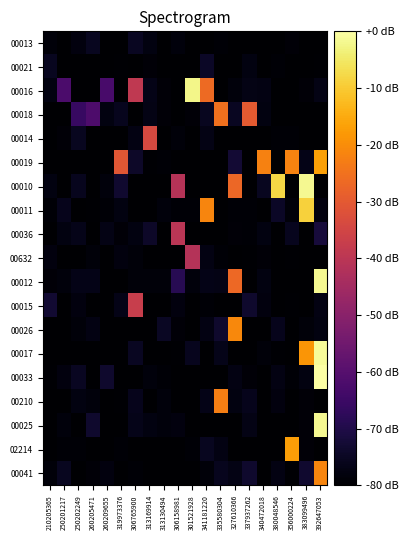

Reading left to right, transcribe all the data shown in this chart.

00013: 210205365=-78.5	250201217=-80.0	250202249=-78.1	260205471=-75.4	260209655=-80.0	319973376=-80.0	306765900=-75.3	313169914=-77.7	313130494=-80.0	306158981=-78.4	301521928=-80.0	341181220=-80.0	335580304=-79.3	327610366=-80.0	337937262=-80.0	340472018=-80.0	380048546=-80.0	356000224=-79.1	383099496=-80.0	392647053=-80.0
00021: 210205365=-75.6	250201217=-80.0	250202249=-79.8	260205471=-80.0	260209655=-80.0	319973376=-79.7	306765900=-80.0	313169914=-78.9	313130494=-80.0	306158981=-80.0	301521928=-80.0	341181220=-74.4	335580304=-80.0	327610366=-80.0	337937262=-77.5	340472018=-80.0	380048546=-79.4	356000224=-80.0	383099496=-80.0	392647053=-79.4
00016: 210205365=-77.8	250201217=-61.9	250202249=-80.0	260205471=-80.0	260209655=-62.5	319973376=-80.0	306765900=-39.0	313169914=-76.8	313130494=-79.0	306158981=-80.0	301521928=-2.4	341181220=-26.3	335580304=-80.0	327610366=-78.2	337937262=-76.9	340472018=-77.2	380048546=-80.0	356000224=-80.0	383099496=-79.0	392647053=-77.1
00018: 210205365=-80.0	250201217=-80.0	250202249=-65.8	260205471=-61.7	260209655=-77.6	319973376=-75.9	306765900=-80.0	313169914=-77.0	313130494=-78.9	306158981=-80.0	301521928=-78.9	341181220=-75.4	335580304=-25.1	327610366=-75.3	337937262=-29.9	340472018=-77.5	380048546=-79.7	356000224=-80.0	383099496=-79.7	392647053=-80.0
00014: 210205365=-80.0	250201217=-78.9	250202249=-75.6	260205471=-80.0	260209655=-80.0	319973376=-80.0	306765900=-77.3	313169914=-33.9	313130494=-80.0	306158981=-78.5	301521928=-79.7	341181220=-77.1	335580304=-80.0	327610366=-80.0	337937262=-80.0	340472018=-80.0	380048546=-79.1	356000224=-79.2	383099496=-80.0	392647053=-80.0
00019: 210205365=-80.0	250201217=-80.0	250202249=-80.0	260205471=-80.0	260209655=-80.0	319973376=-30.7	306765900=-74.3	313169914=-79.5	313130494=-79.2	306158981=-80.0	301521928=-80.0	341181220=-80.0	335580304=-79.8	327610366=-72.6	337937262=-80.0	340472018=-22.0	380048546=-80.0	356000224=-21.6	383099496=-76.6	392647053=-16.9
00010: 210205365=-77.6	250201217=-80.0	250202249=-75.8	260205471=-80.0	260209655=-78.2	319973376=-73.4	306765900=-80.0	313169914=-80.0	313130494=-79.7	306158981=-40.9	301521928=-80.0	341181220=-79.8	335580304=-80.0	327610366=-27.1	337937262=-80.0	340472018=-75.4	380048546=-7.9	356000224=-80.0	383099496=-1.7	392647053=-80.0
00011: 210205365=-79.3	250201217=-76.1	250202249=-80.0	260205471=-79.4	260209655=-79.2	319973376=-77.7	306765900=-80.0	313169914=-80.0	313130494=-78.4	306158981=-79.1	301521928=-79.2	341181220=-21.5	335580304=-80.0	327610366=-79.3	337937262=-79.1	340472018=-80.0	380048546=-74.4	356000224=-78.6	383099496=-8.9	392647053=-78.0
00036: 210205365=-80.0	250201217=-77.6	250202249=-76.5	260205471=-80.0	260209655=-77.1	319973376=-78.8	306765900=-77.5	313169914=-74.3	313130494=-80.0	306158981=-40.2	301521928=-80.0	341181220=-80.0	335580304=-80.0	327610366=-79.0	337937262=-79.2	340472018=-77.5	380048546=-80.0	356000224=-75.6	383099496=-80.0	392647053=-71.8
00632: 210205365=-78.1	250201217=-80.0	250202249=-80.0	260205471=-78.6	260209655=-80.0	319973376=-77.9	306765900=-78.6	313169914=-80.0	313130494=-80.0	306158981=-80.0	301521928=-41.3	341181220=-77.4	335580304=-79.4	327610366=-80.0	337937262=-79.5	340472018=-78.8	380048546=-80.0	356000224=-79.5	383099496=-79.8	392647053=-80.0
00012: 210205365=-78.9	250201217=-78.3	250202249=-76.8	260205471=-76.8	260209655=-80.0	319973376=-80.0	306765900=-78.5	313169914=-78.5	313130494=-78.5	306158981=-68.4	301521928=-78.3	341181220=-76.6	335580304=-77.1	327610366=-26.6	337937262=-80.0	340472018=-77.7	380048546=-80.0	356000224=-80.0	383099496=-80.0	392647053=-1.7
00015: 210205365=-73.1	250201217=-80.0	250202249=-77.9	260205471=-80.0	260209655=-80.0	319973376=-76.7	306765900=-37.5	313169914=-80.0	313130494=-80.0	306158981=-78.0	301521928=-80.0	341181220=-79.4	335580304=-79.9	327610366=-80.0	337937262=-73.6	340472018=-78.1	380048546=-80.0	356000224=-79.4	383099496=-80.0	392647053=-77.4
00026: 210205365=-80.0	250201217=-80.0	250202249=-78.5	260205471=-77.4	260209655=-80.0	319973376=-80.0	306765900=-80.0	313169914=-80.0	313130494=-74.7	306158981=-78.8	301521928=-80.0	341181220=-77.2	335580304=-73.6	327610366=-20.9	337937262=-80.0	340472018=-80.0	380048546=-76.2	356000224=-80.0	383099496=-78.7	392647053=-77.7
00017: 210205365=-80.0	250201217=-80.0	250202249=-80.0	260205471=-80.0	260209655=-80.0	319973376=-80.0	306765900=-75.1	313169914=-80.0	313130494=-80.0	306158981=-79.6	301521928=-75.7	341181220=-80.0	335580304=-76.5	327610366=-80.0	337937262=-80.0	340472018=-78.6	380048546=-79.4	356000224=-80.0	383099496=-18.5	392647053=-1.2
00033: 210205365=-79.7	250201217=-78.0	250202249=-75.2	260205471=-80.0	260209655=-73.6	319973376=-80.0	306765900=-80.0	313169914=-78.2	313130494=-79.2	306158981=-80.0	301521928=-80.0	341181220=-80.0	335580304=-80.0	327610366=-77.5	337937262=-78.9	340472018=-80.0	380048546=-77.3	356000224=-79.1	383099496=-77.6	392647053=0.0
00210: 210205365=-80.0	250201217=-80.0	250202249=-77.8	260205471=-78.2	260209655=-80.0	319973376=-79.6	306765900=-76.2	313169914=-80.0	313130494=-78.4	306158981=-80.0	301521928=-80.0	341181220=-76.7	335580304=-22.5	327610366=-77.6	337937262=-76.1	340472018=-79.9	380048546=-78.0	356000224=-80.0	383099496=-79.0	392647053=-80.0
00025: 210205365=-79.7	250201217=-78.2	250202249=-80.0	260205471=-73.7	260209655=-80.0	319973376=-80.0	306765900=-76.5	313169914=-77.6	313130494=-78.1	306158981=-78.1	301521928=-80.0	341181220=-80.0	335580304=-79.8	327610366=-80.0	337937262=-77.1	340472018=-80.0	380048546=-80.0	356000224=-80.0	383099496=-78.8	392647053=-1.7
02214: 210205365=-80.0	250201217=-79.3	250202249=-79.3	260205471=-80.0	260209655=-80.0	319973376=-79.3	306765900=-80.0	313169914=-80.0	313130494=-80.0	306158981=-80.0	301521928=-79.1	341181220=-75.6	335580304=-77.4	327610366=-80.0	337937262=-80.0	340472018=-80.0	380048546=-80.0	356000224=-16.9	383099496=-79.0	392647053=-80.0
00041: 210205365=-78.4	250201217=-75.4	250202249=-80.0	260205471=-78.8	260209655=-77.9	319973376=-80.0	306765900=-79.3	313169914=-80.0	313130494=-79.7	306158981=-80.0	301521928=-79.9	341181220=-78.5	335580304=-75.6	327610366=-77.1	337937262=-73.5	340472018=-80.0	380048546=-77.4	356000224=-79.4	383099496=-73.4	392647053=-21.5